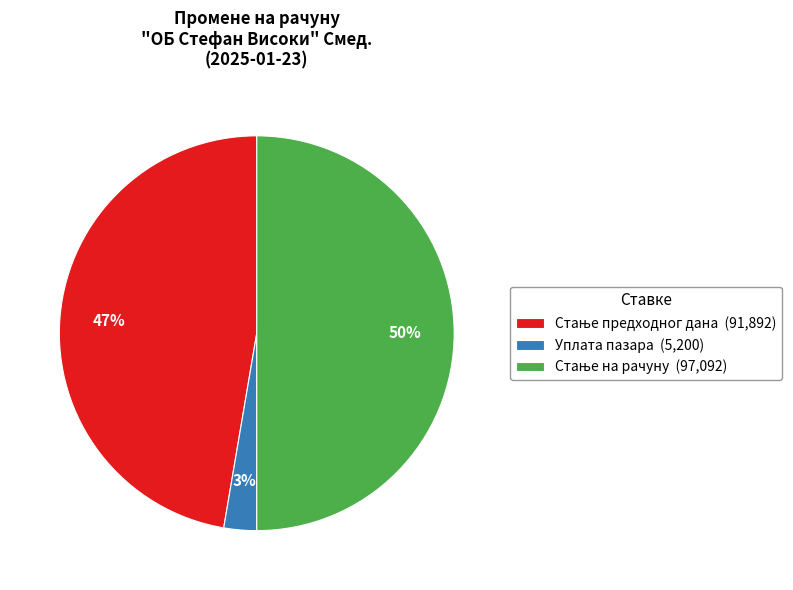

Which slice is the smallest?

Уплата пазара